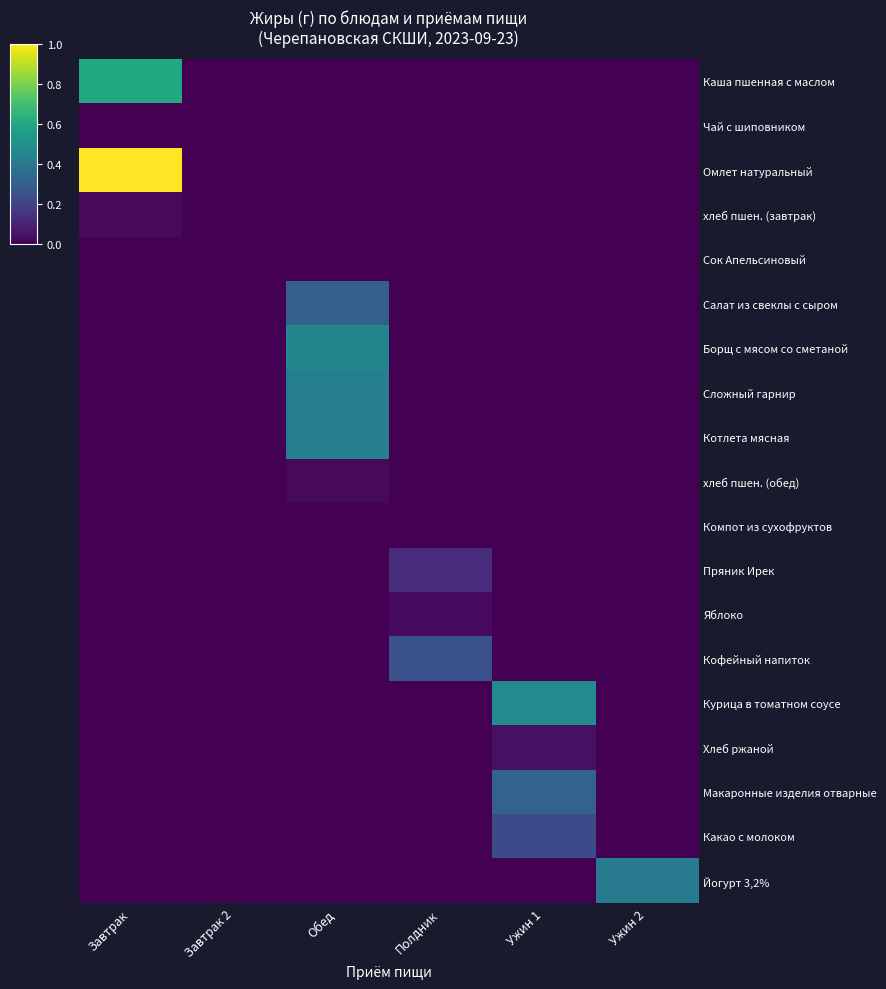

List the series in order of their peak value, highest first.

Омлет натуральный, Каша пшенная с маслом, Курица в томатном соусе, Борщ с мясом со сметаной, Сложный гарнир, Котлета мясная, Йогурт 3,2%, Макаронные изделия отварные, Салат из свеклы с сыром, Кофейный напиток, Какао с молоком, Пряник Ирек, Хлеб ржаной, Яблоко, хлеб пшен. (завтрак), хлеб пшен. (обед), Чай с шиповником, Сок Апельсиновый, Компот из сухофруктов